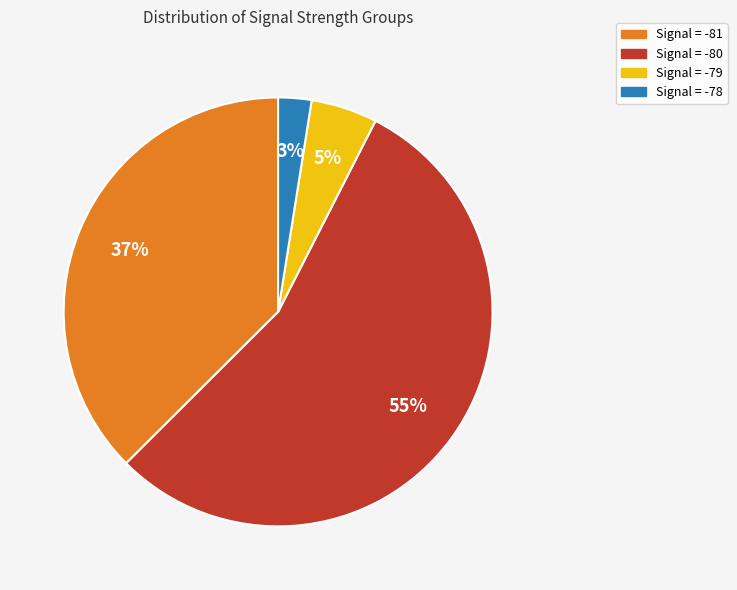

Does any single category account for the majority?

Yes